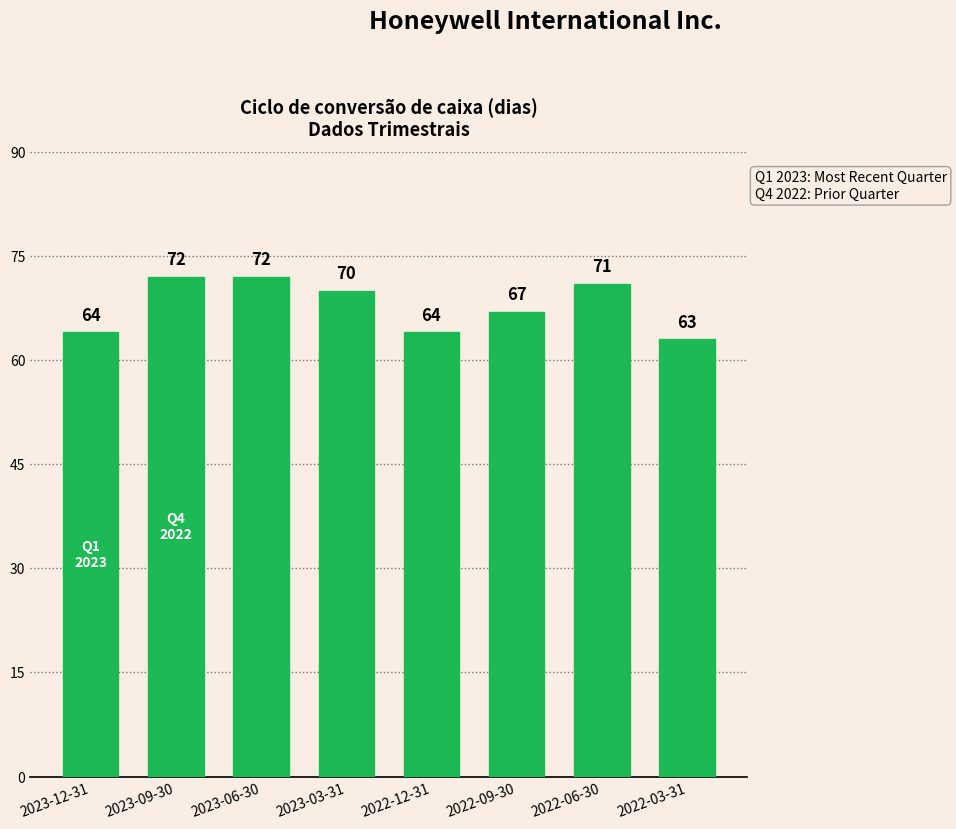

What is the sum of the values at 2023-09-30 and 2023-06-30?

144